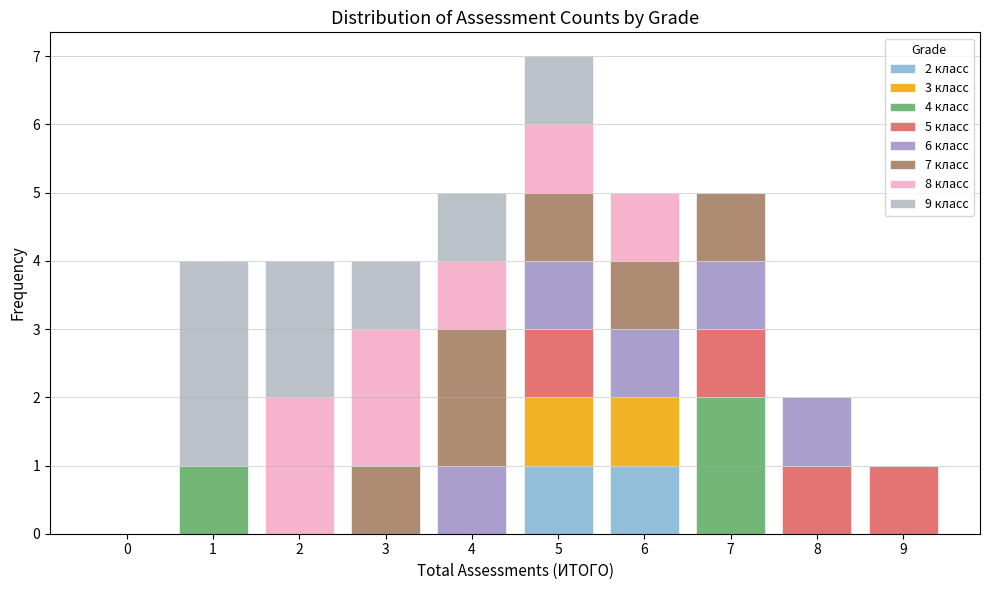

The 2 класс series shows 1 at 6. True or false?

True